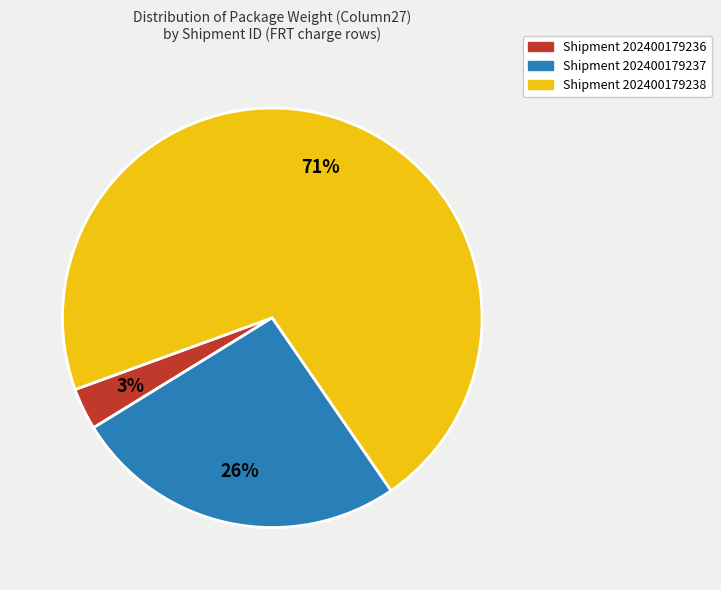

Is there any slice that represents more than half of the pie?

Yes